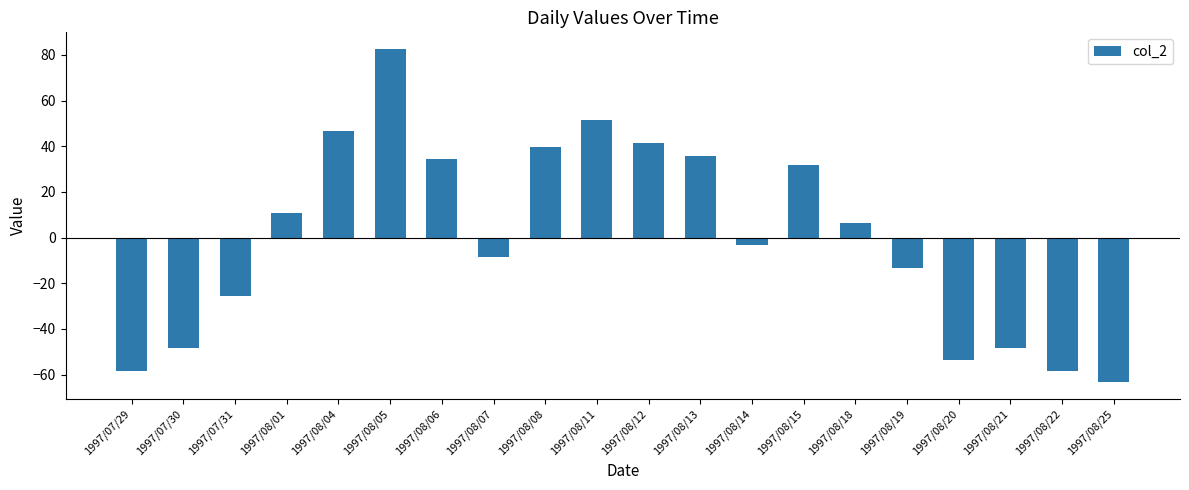

What is the sum of the values at 1997/08/12 and 1997/07/30?

-6.8